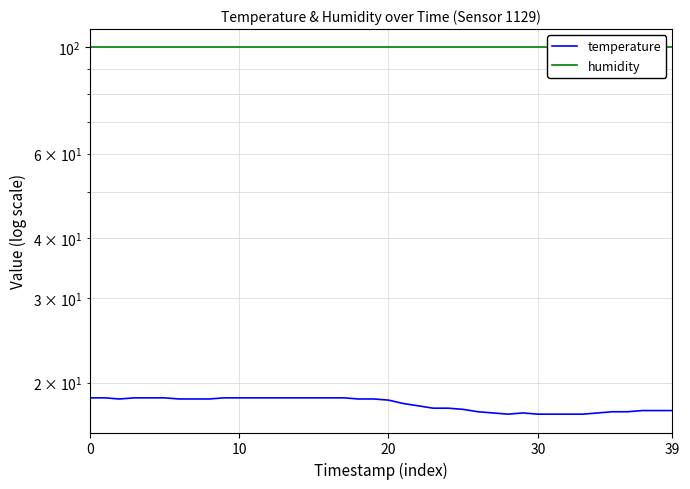

Does the chart display data point markers on the line(s)?

No